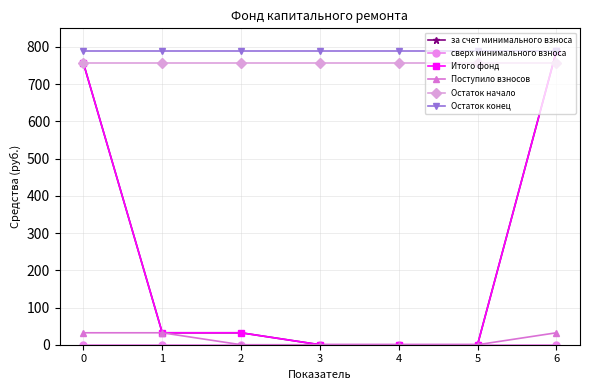

Does the chart have visible grid lines?

Yes